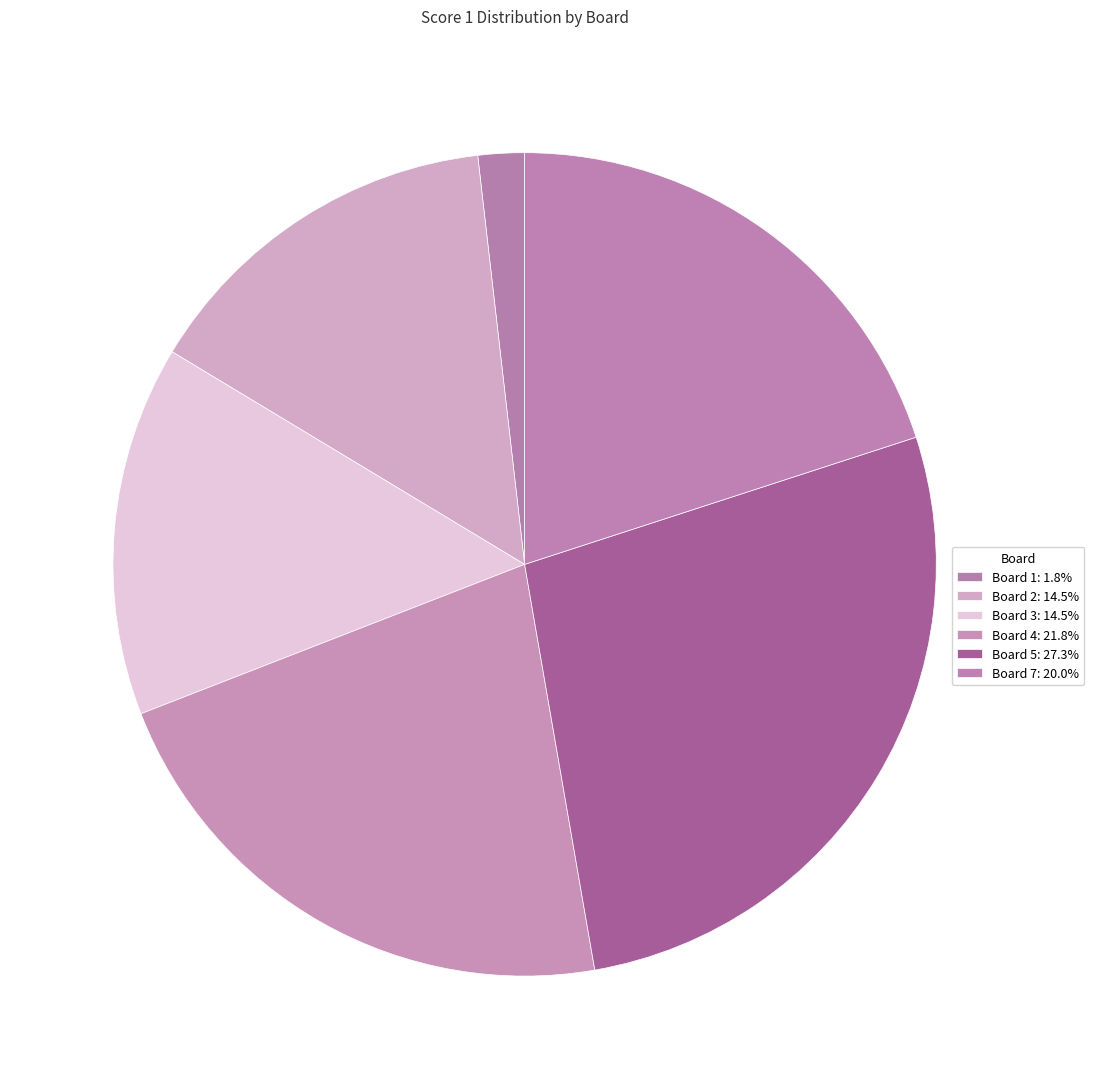

How many segments does this pie chart have?

6